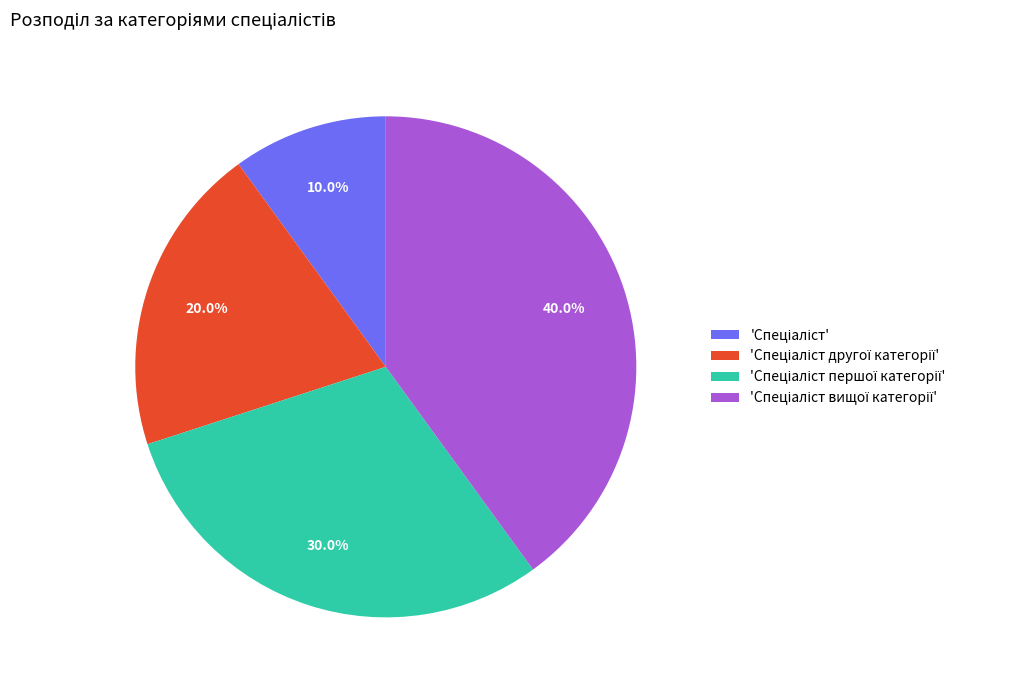

Is there a majority slice in this chart?

No